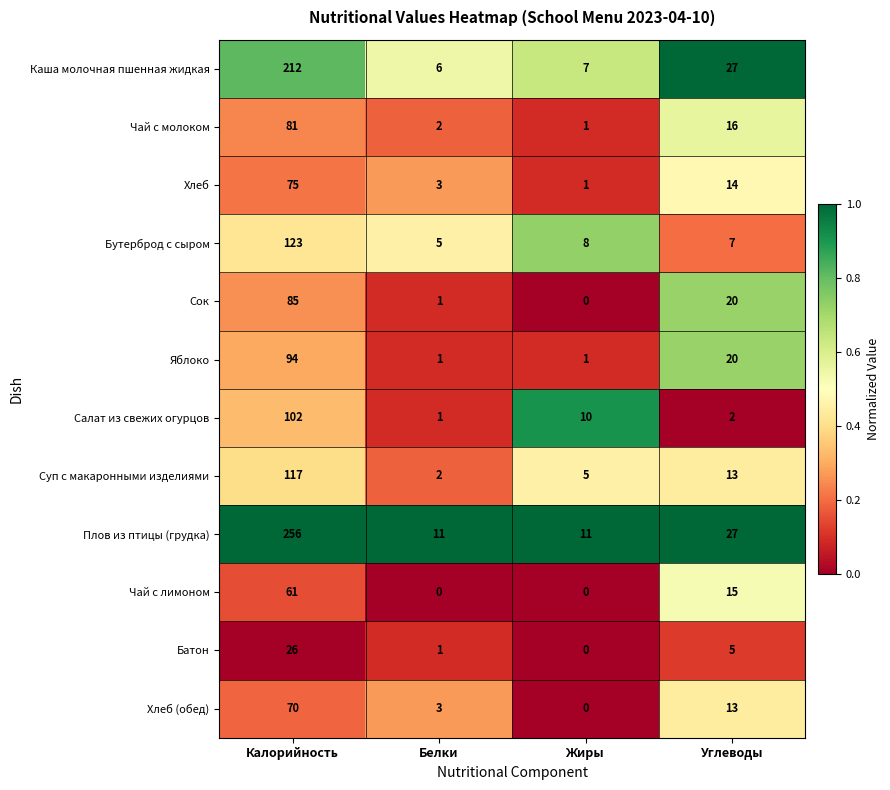

Which series has the largest range (max minus min)?

Плов из птицы (грудка)